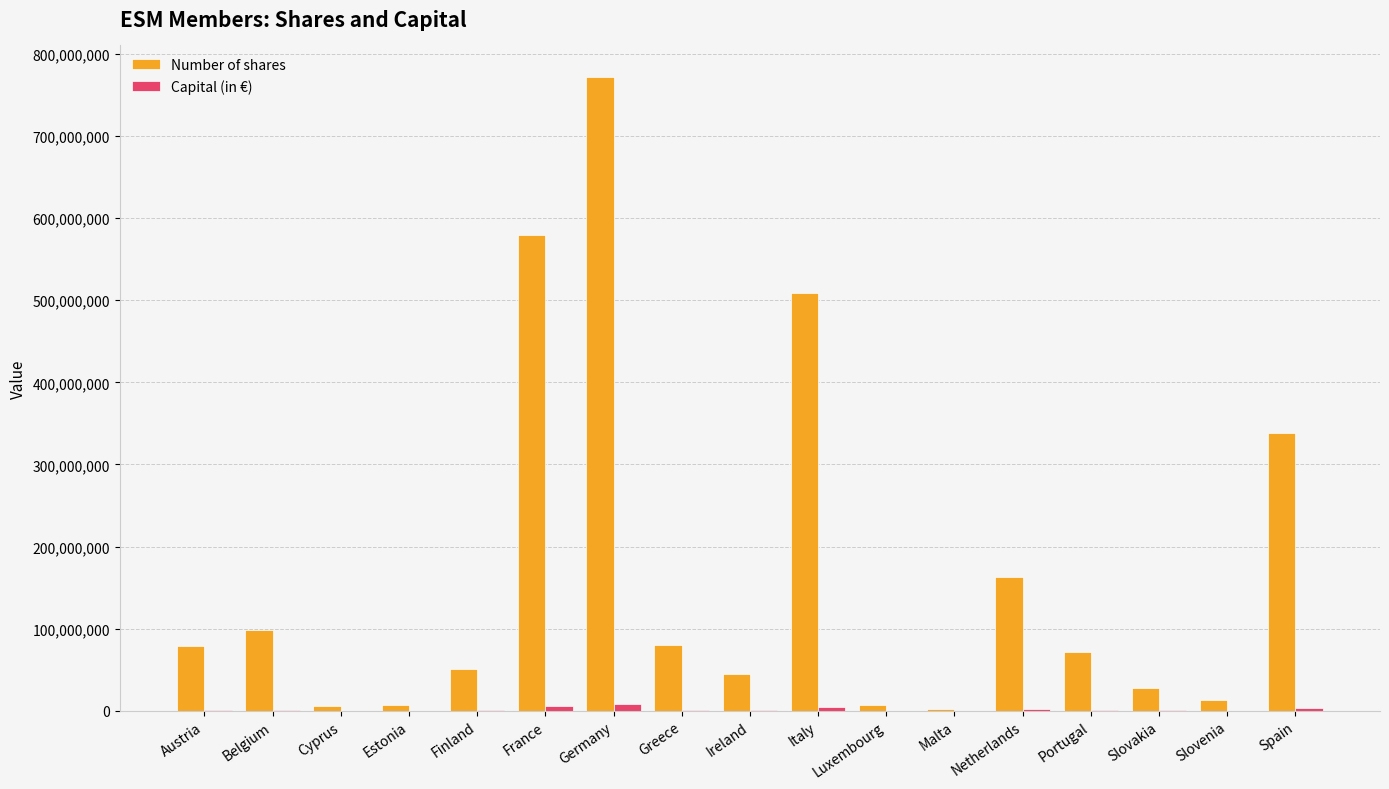

True or false: Number of shares has a value of 771706294.0 at Germany.

True